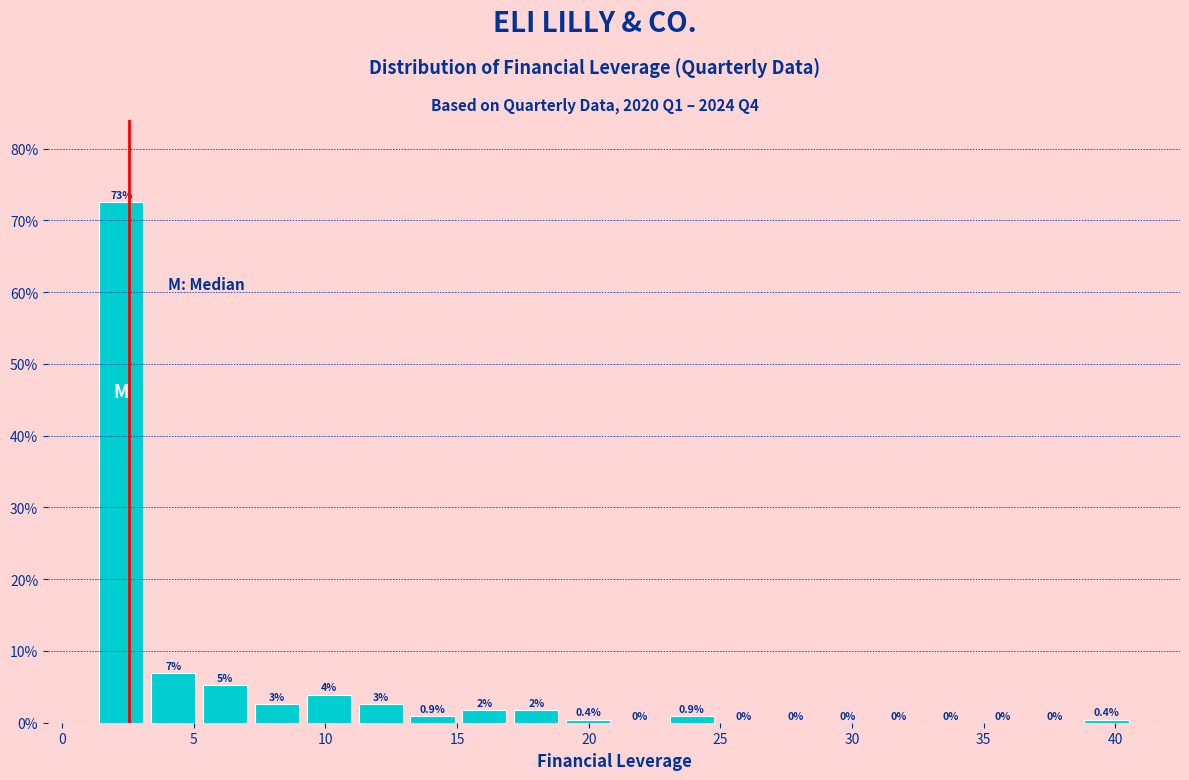

Read against the x-axis, roughly where is the centre of the tallest bar?

2.5